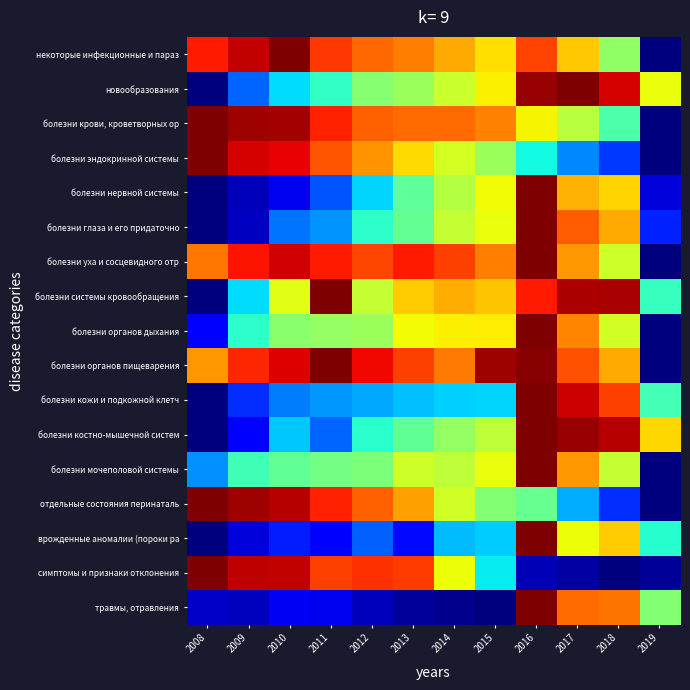

At 2013, list the series in order from smallest to largest.

травмы, отравления, врожденные аномалии (пороки ра, болезни кожи и подкожной клетч, болезни нервной системы, болезни костно-мышечной систем, болезни глаза и его придаточно, новообразования, болезни мочеполовой системы, болезни органов дыхания, болезни эндокринной системы, болезни системы кровообращения, отдельные состояния перинаталь, некоторые инфекционные и параз, болезни крови, кроветворных ор, болезни органов пищеварения, симптомы и признаки отклонения, болезни уха и сосцевидного отр